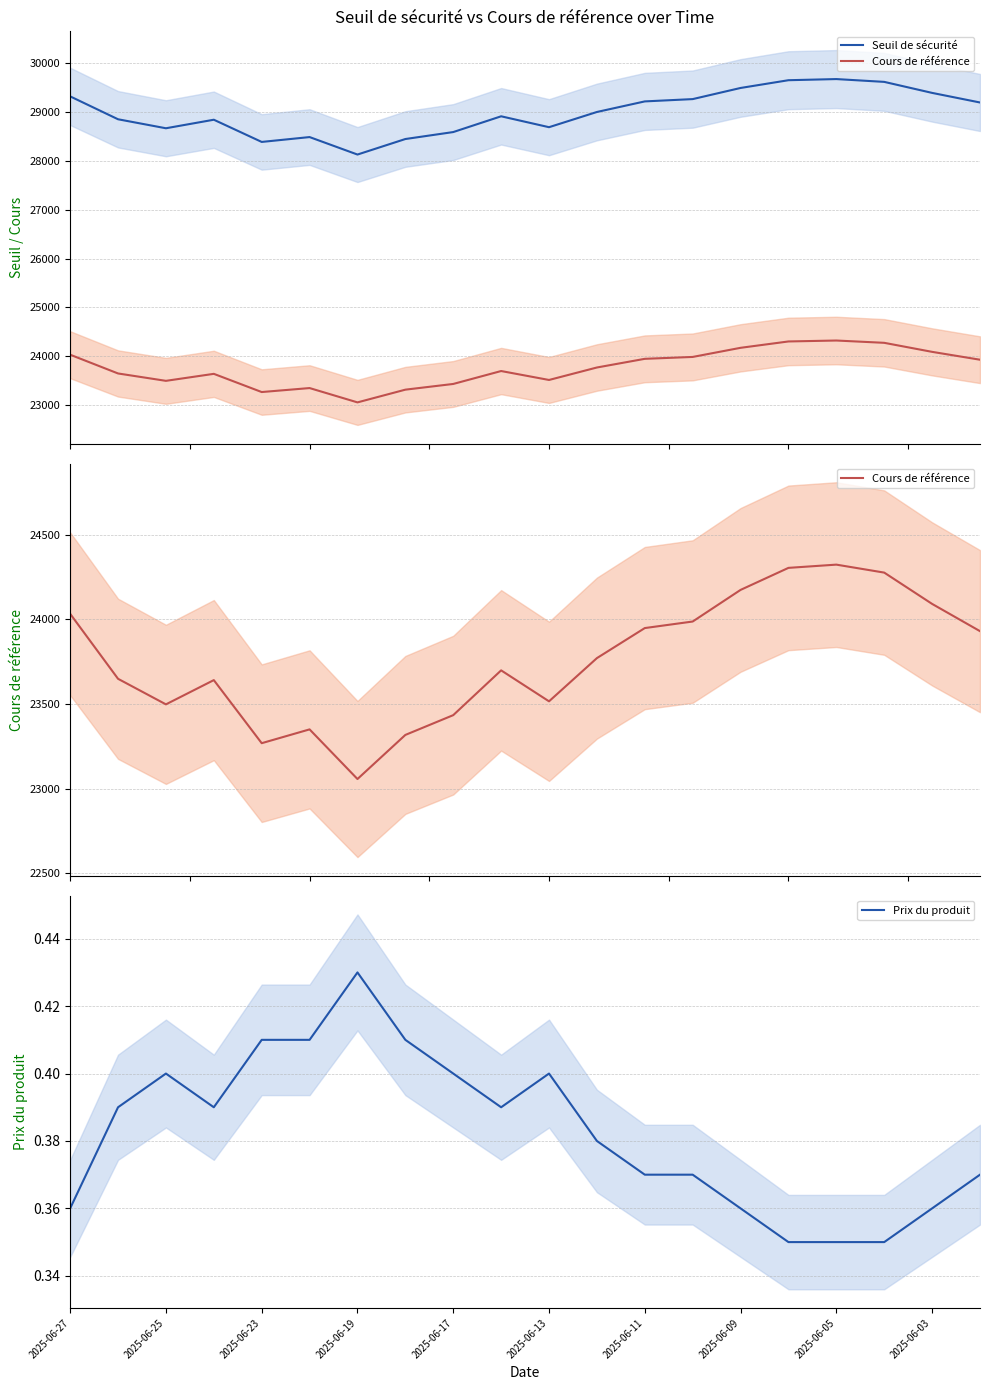

Which category has the highest value in the Prix du produit series?

2025-06-19